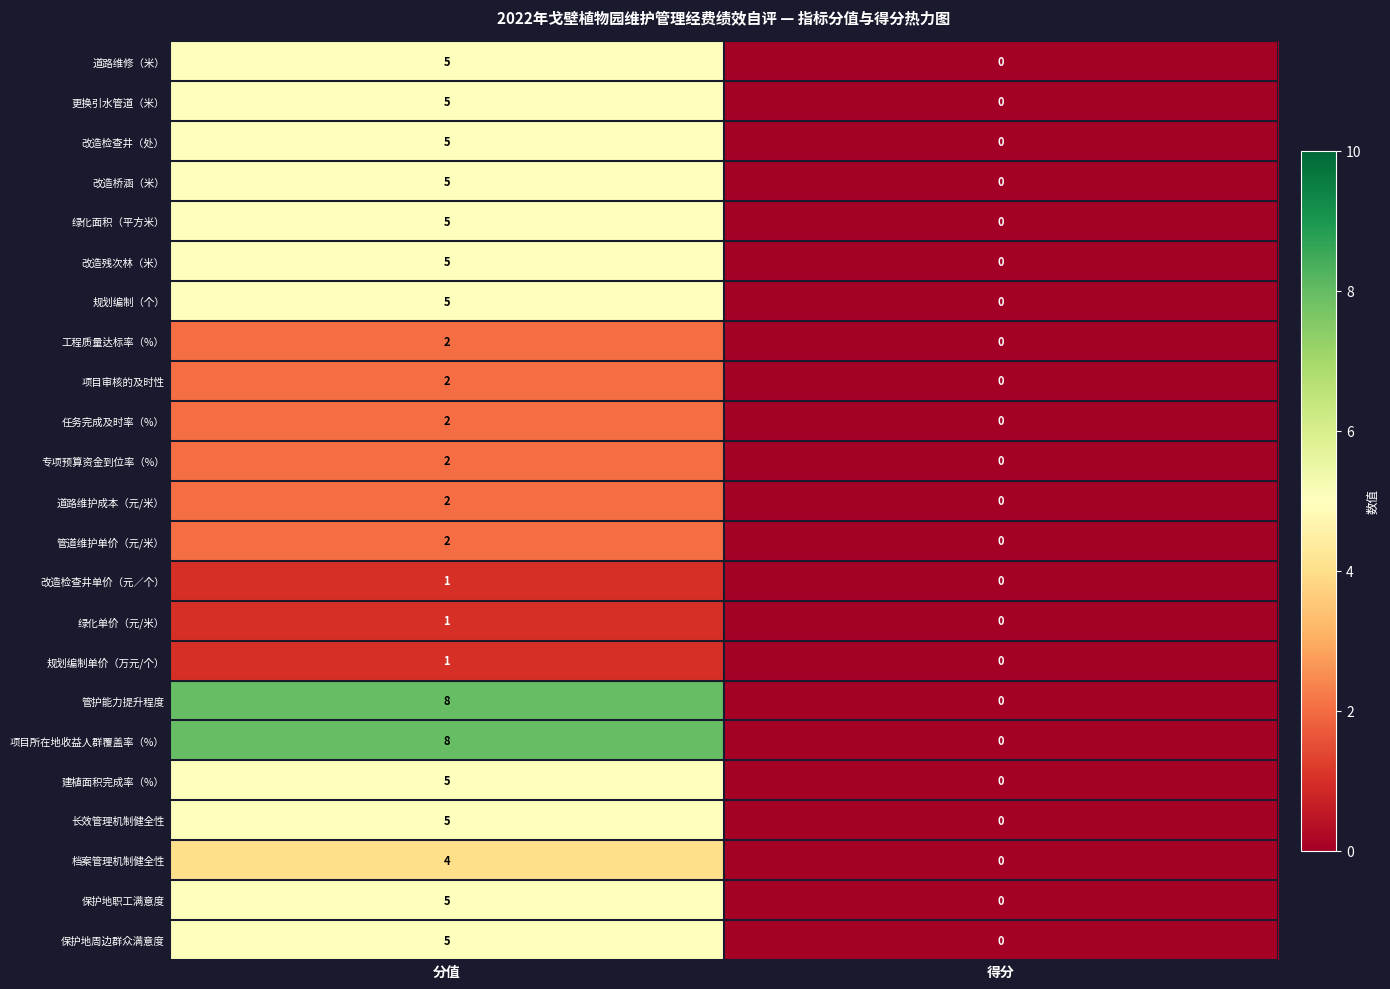

At which label is 道路维修（米） closest to 2?

得分